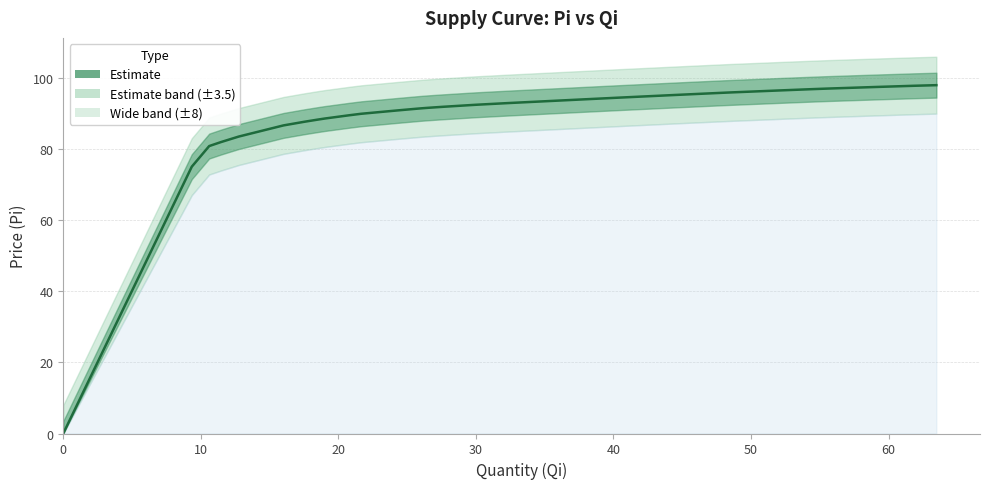

What is the difference between the maximum and second lowest values?

22.9